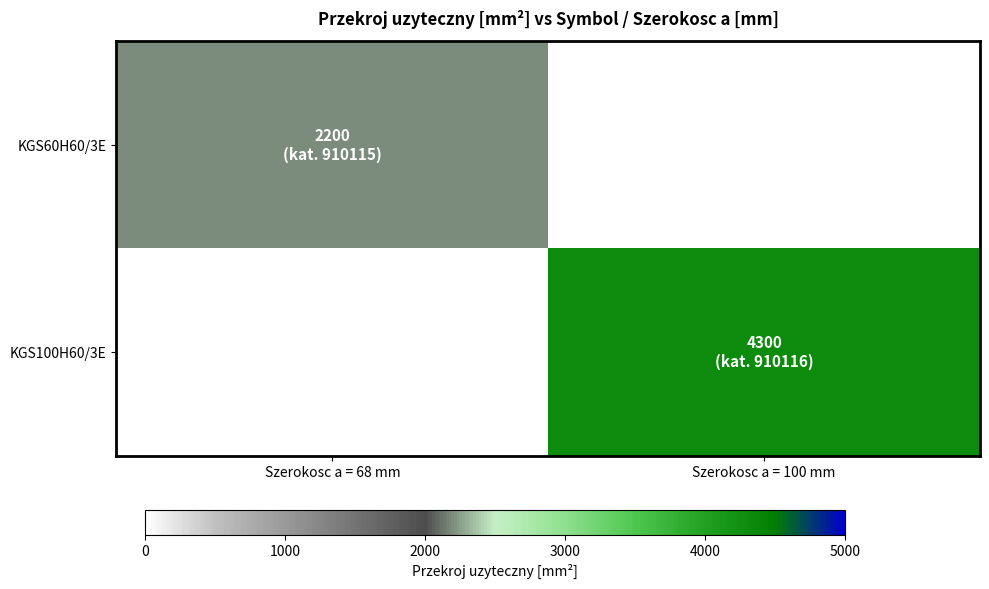

List the series in order of their overall mean, highest first.

KGS60H60/3E, KGS100H60/3E